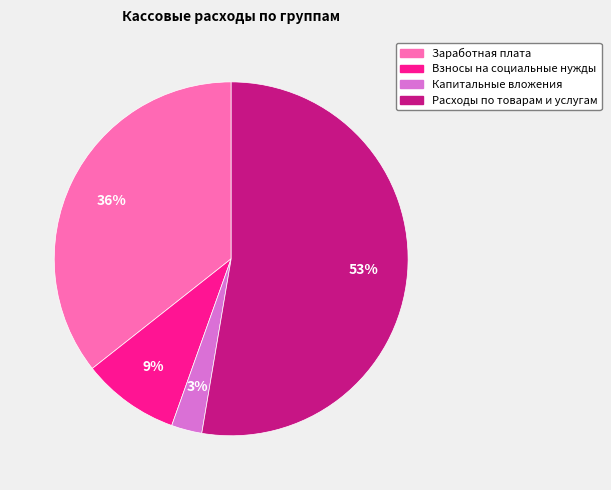

How many segments does this pie chart have?

4